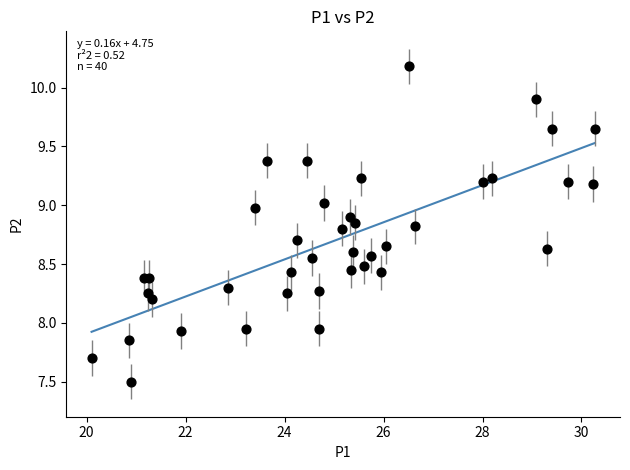

What is the range of Y values (max minus min)?

2.7